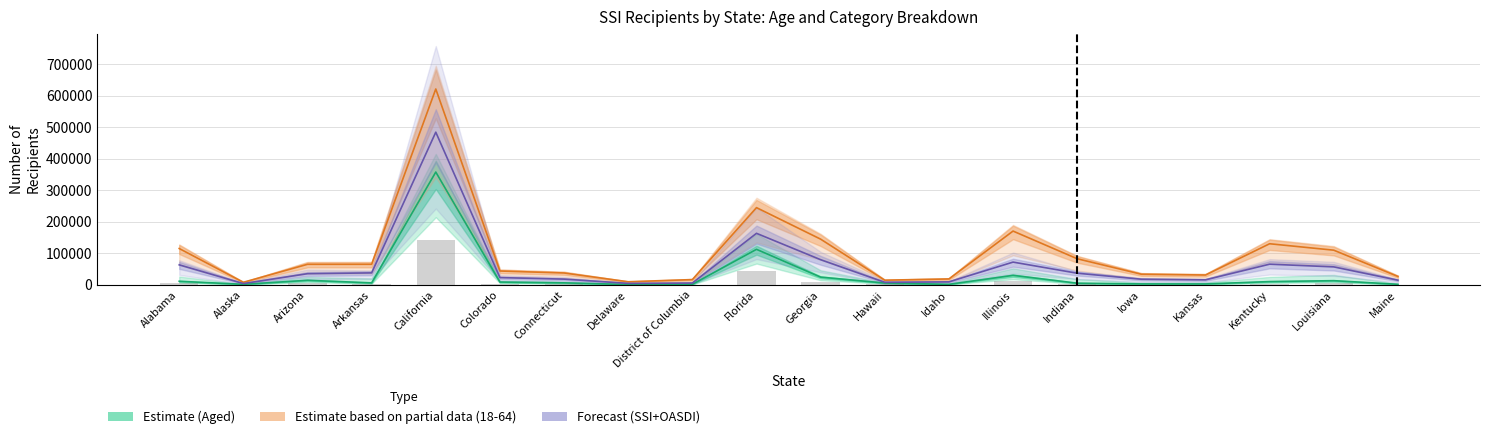

Which category has the highest value in the SSI+OASDI (Forecast) series?

California